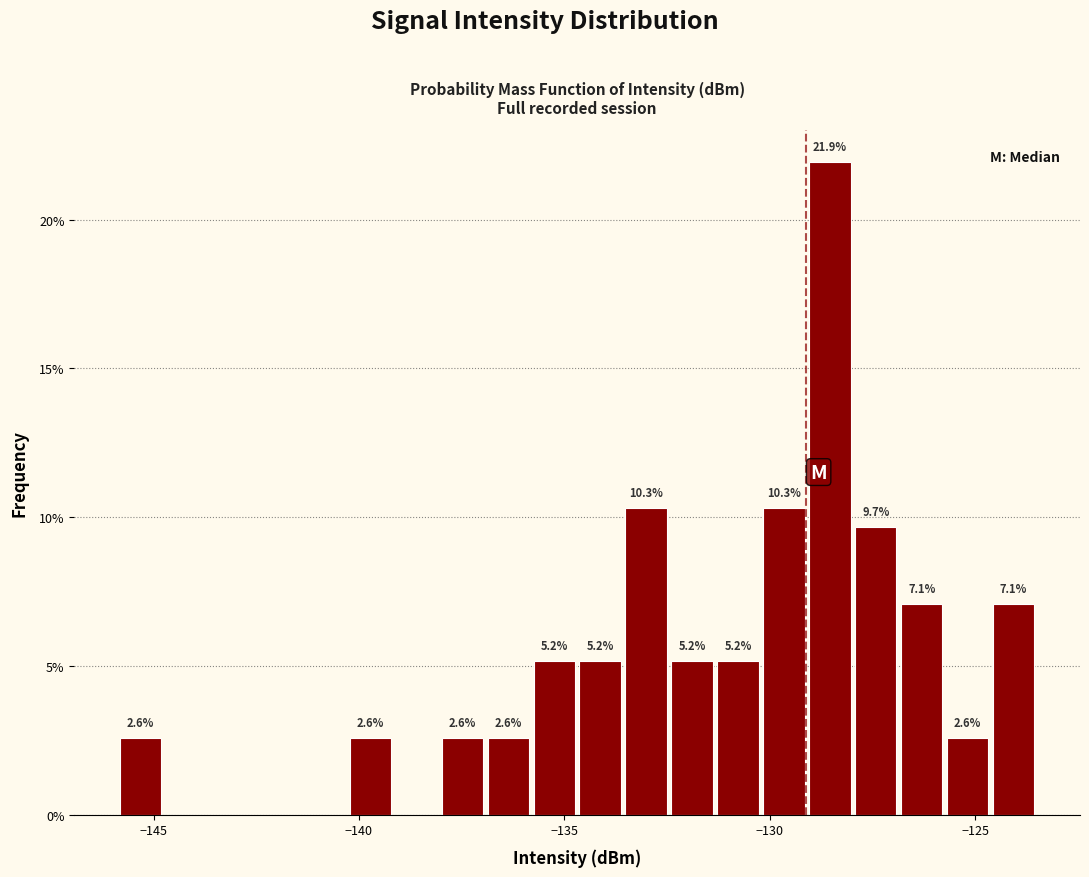

Read against the x-axis, roughly where is the centre of the tallest bar?

-128.5